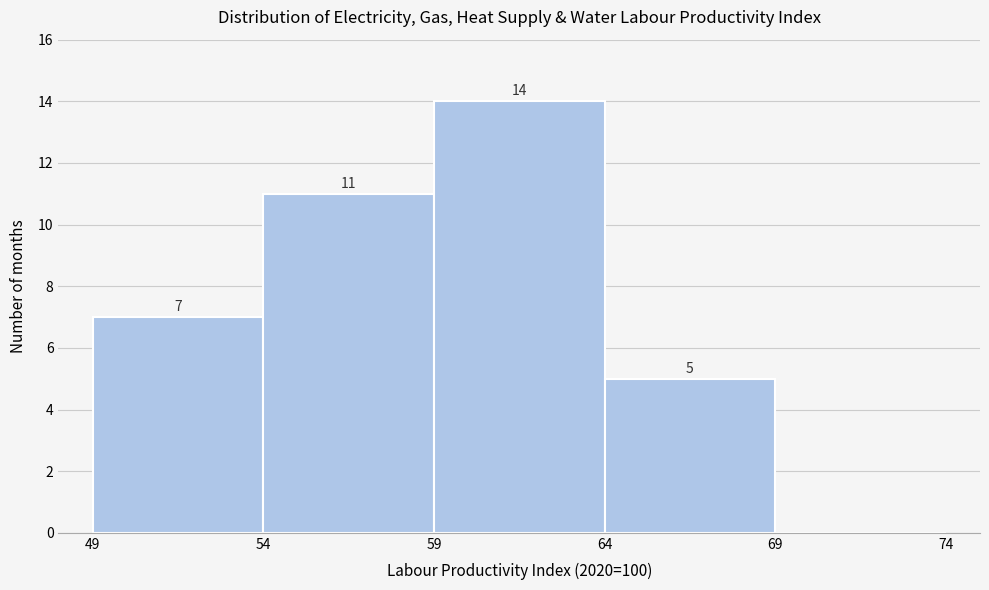

Which range on the x-axis has the tallest bar?

59 to 64